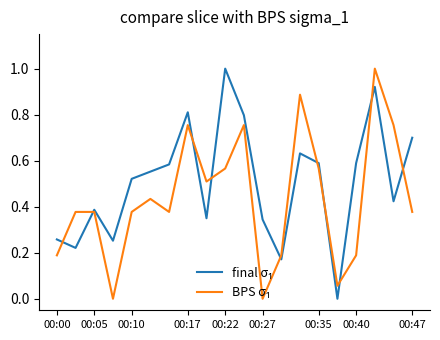

What is the maximum value shown in the chart?

1.0